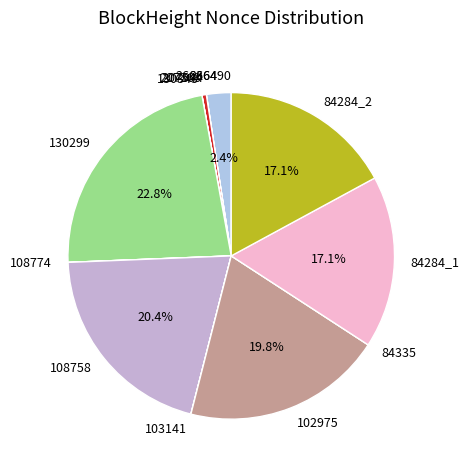

Is there a majority slice in this chart?

No